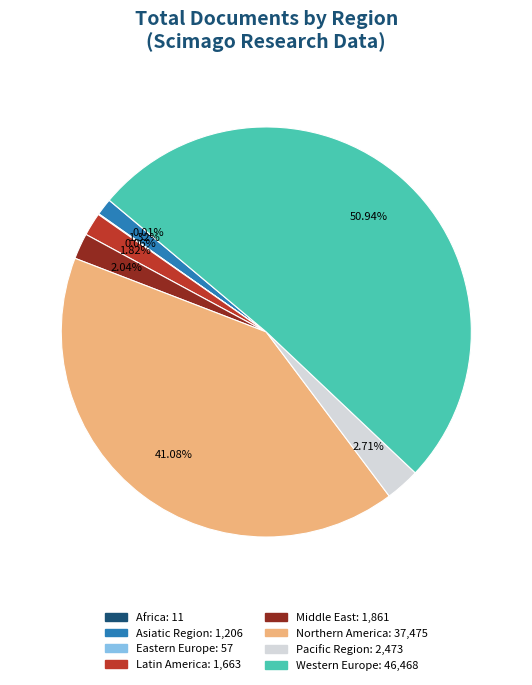

Which category has the biggest portion of the pie?

Western Europe